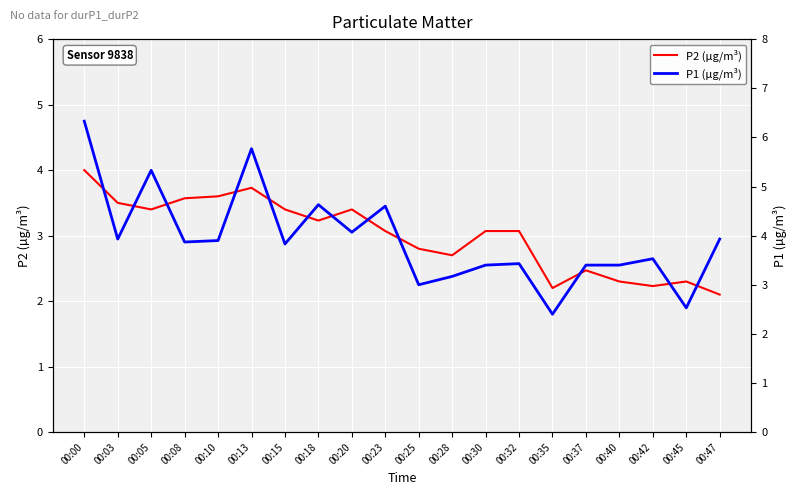

At which label does P1 (µg/m³) reach its minimum?

00:35